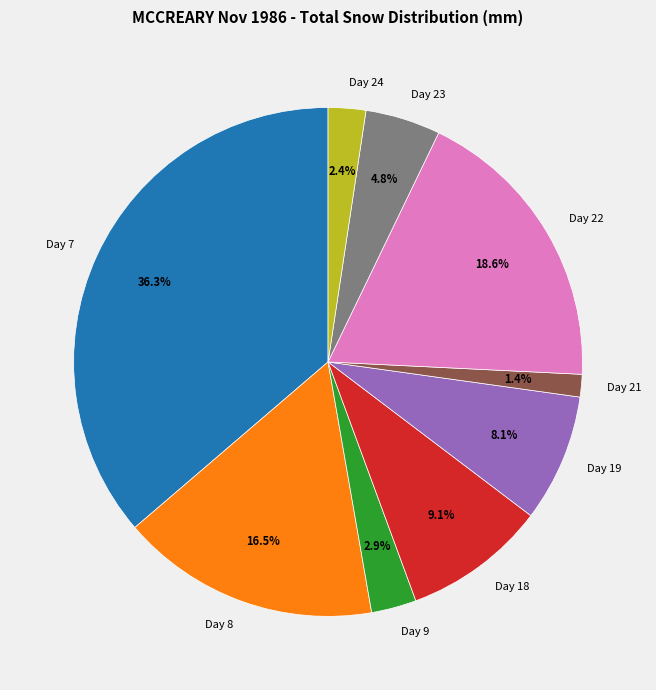

Is the sum of Day 24 and Day 23 greater than half?

No